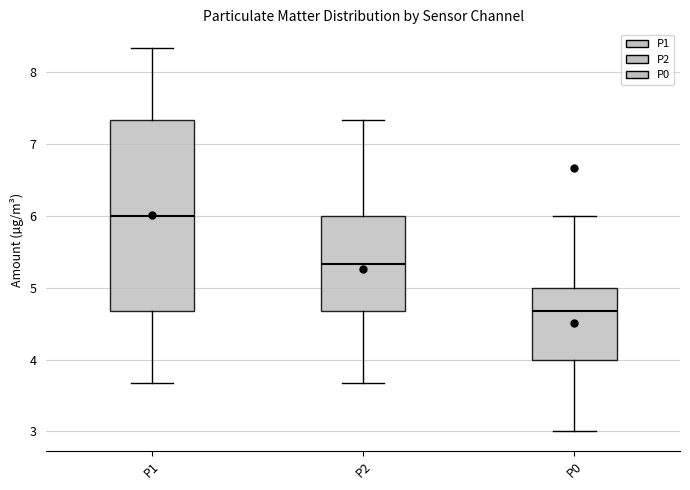

Which box's median line is the lowest?

P0